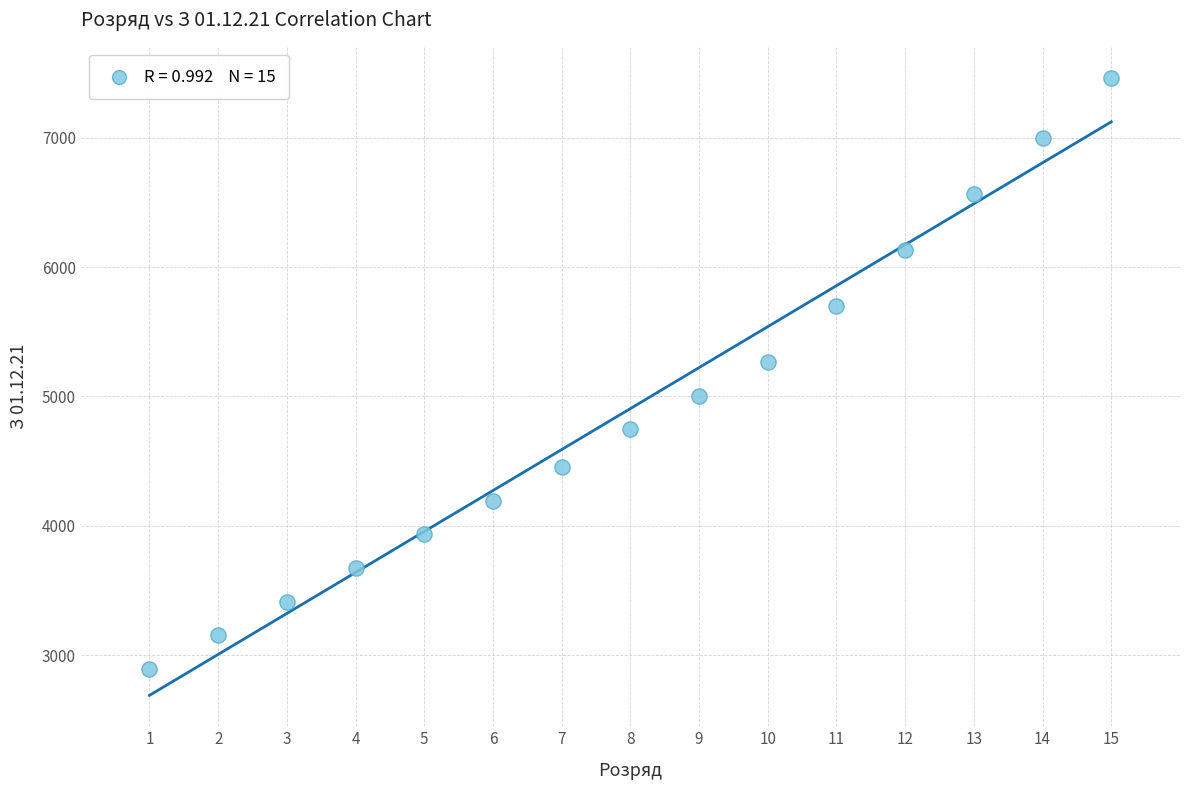

What Y value in the scatter plot is closest to 5178?

5265